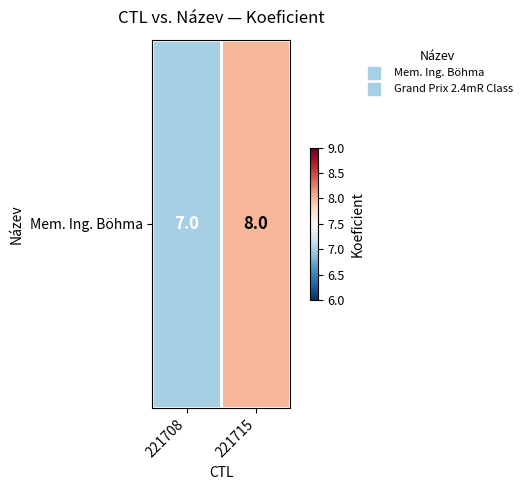

Rank the categories by value from lowest to highest.

221708, 221715